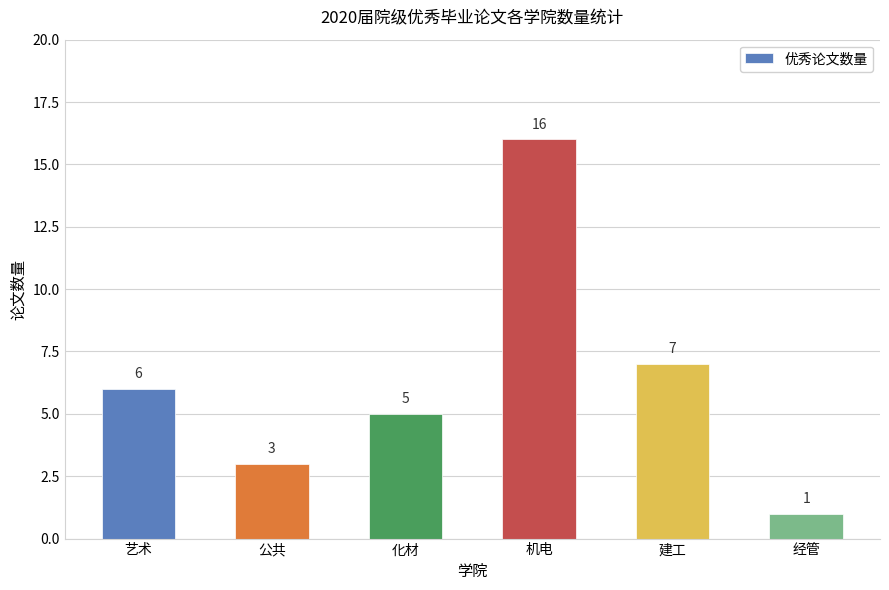

Reading left to right, extract all data points from this chart.

6	3	5	16	7	1